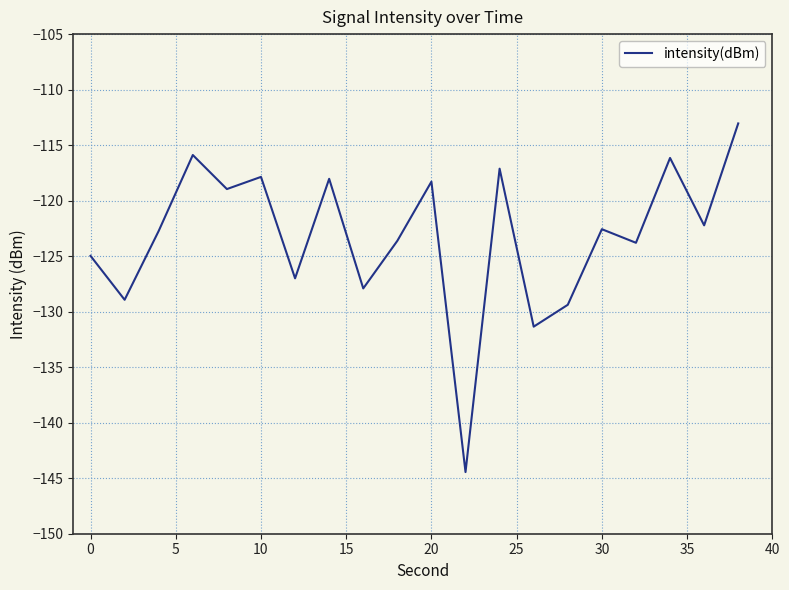

What is the minimum value shown in the chart?

-144.4